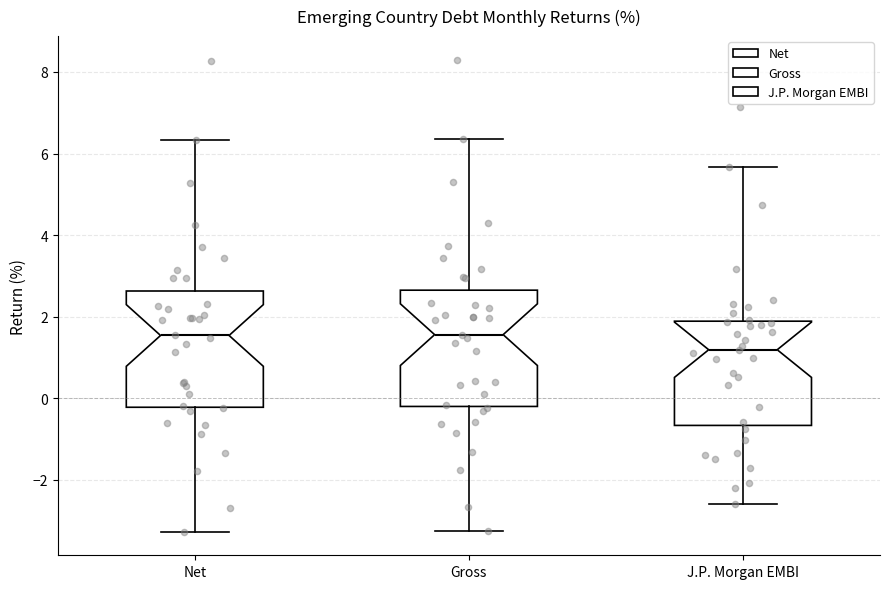

Reading left to right, read every box against the y-axis: the position of its median line, the range the box covers, and the ends of its whiskers. The values are not printed on the chart, so give them approximately, as read against the axis.

Net: median 1.6, box -0.2 to 2.6, whiskers -3.2 to 6.4
Gross: median 1.6, box -0.2 to 2.6, whiskers -3.2 to 6.4
J.P. Morgan EMBI: median 1.2, box -0.6 to 1.8, whiskers -2.6 to 5.6